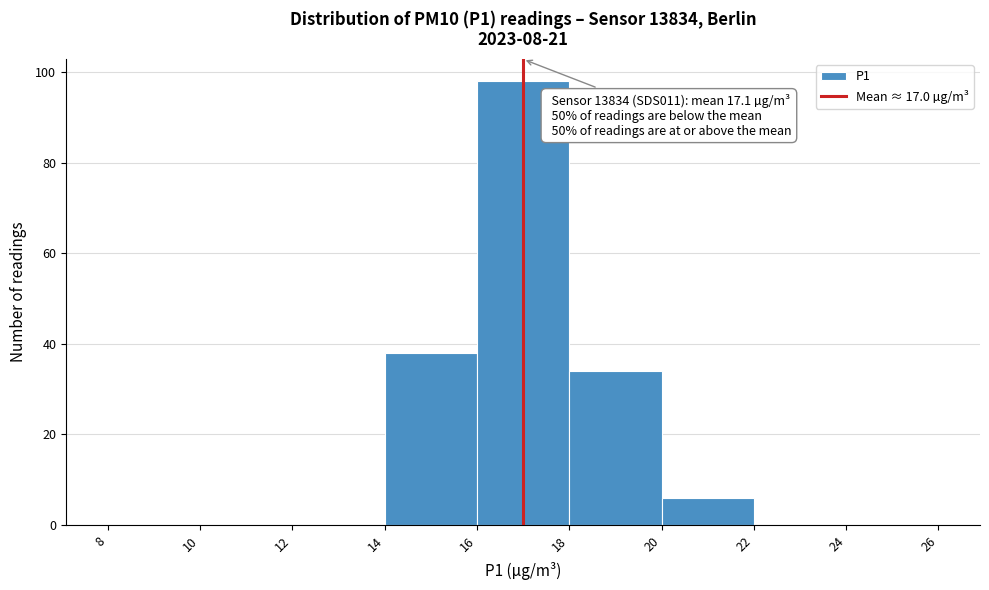

Over which range of the x-axis is the bar tallest?

16 to 18